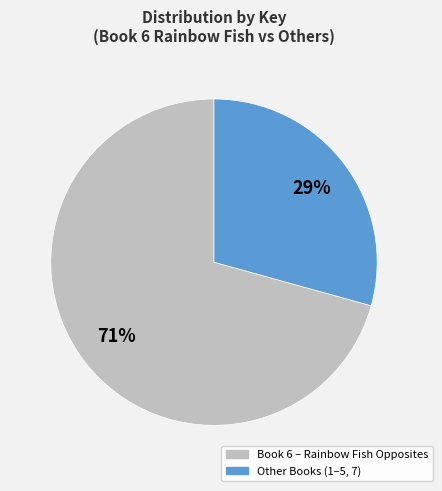

Does any single category account for the majority?

Yes